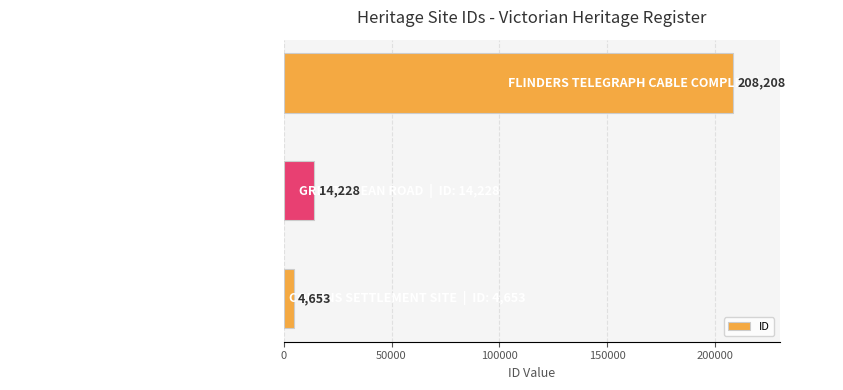

Are the bars horizontal?

Yes